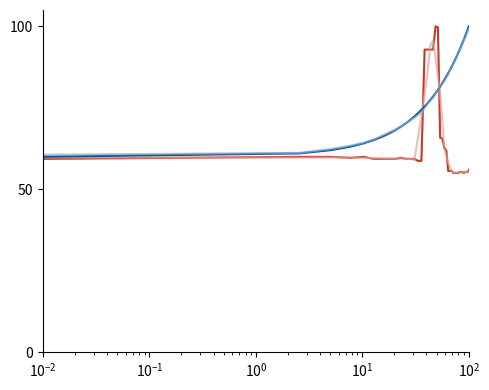

What is the smallest value displayed?

55.0